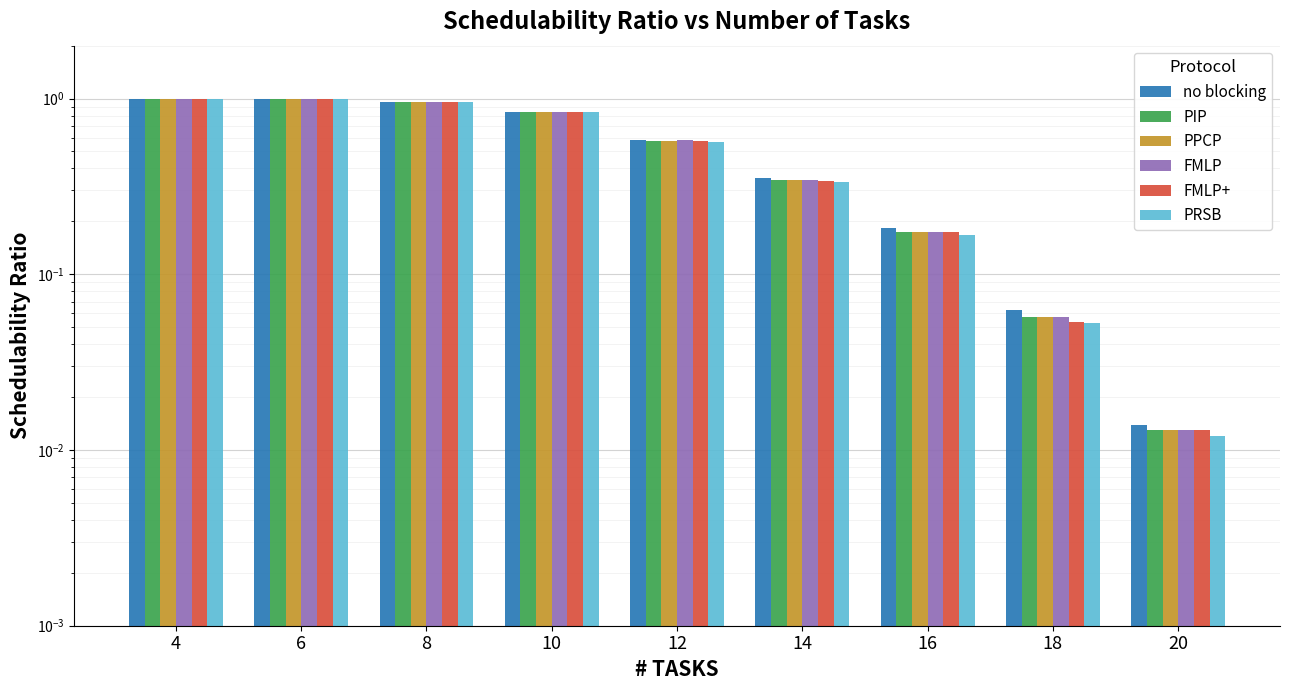

What is the value of the FMLP bar at the 3rd from the left?

1.0